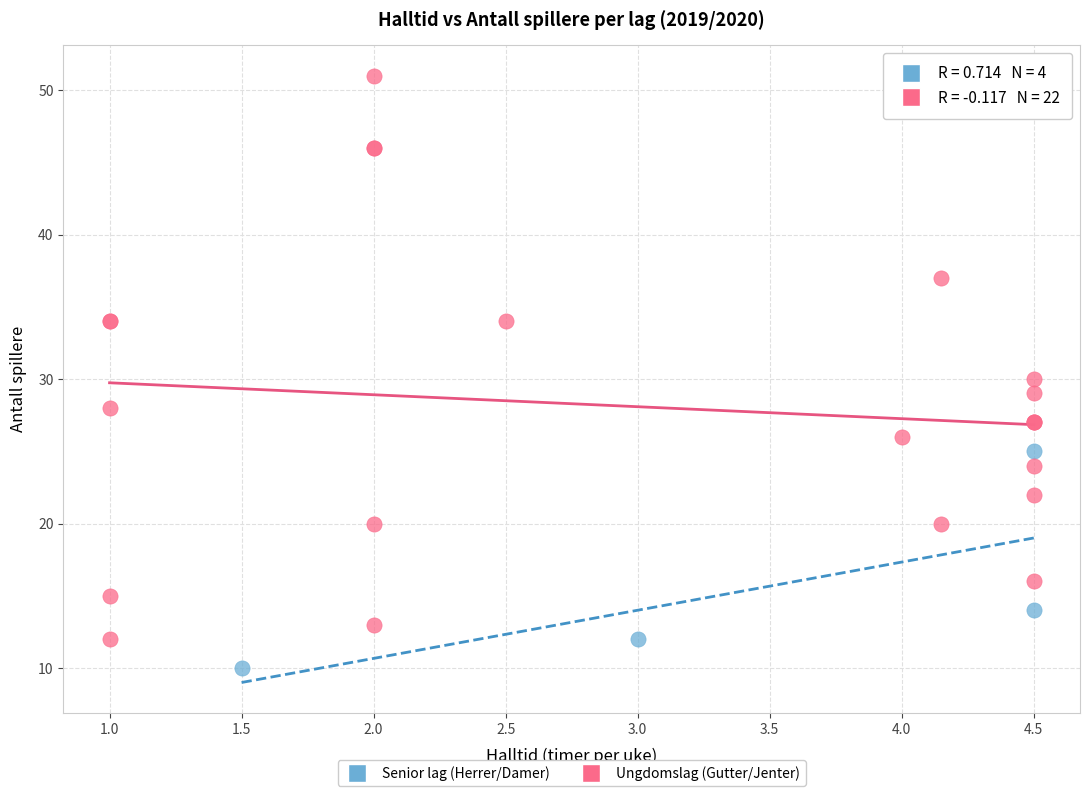

Which series reaches the maximum Y coordinate?

Ungdomslag (Gutter/Jenter)